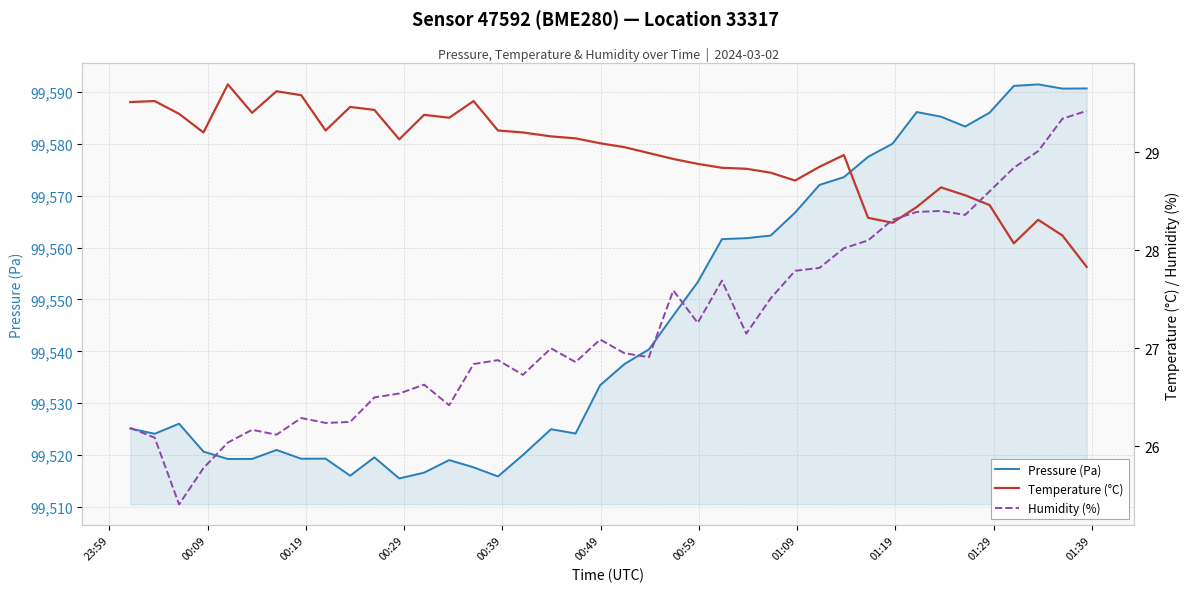

Is this an area chart (filled region under the line)?

No